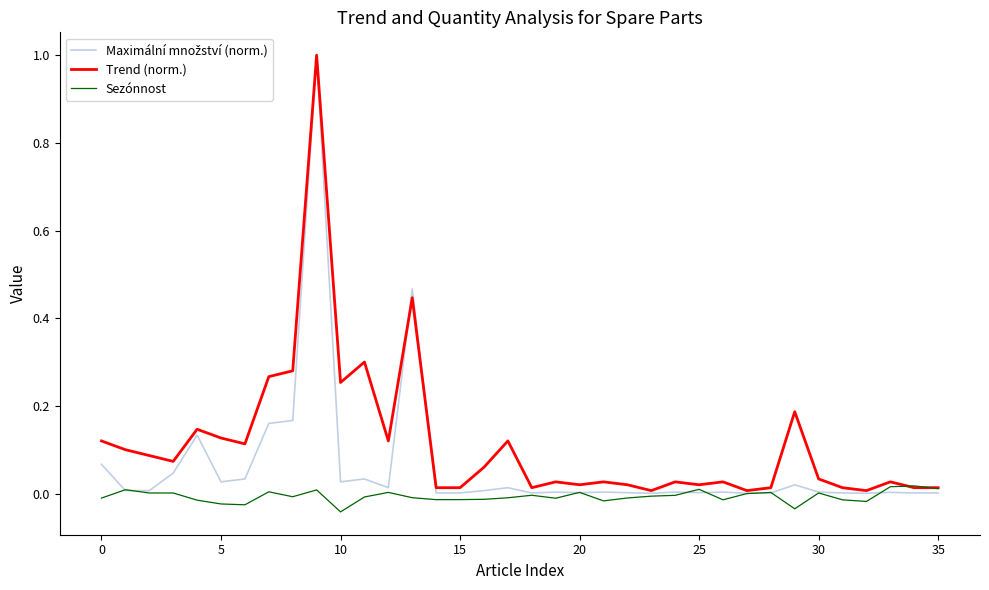

What is the greatest value displayed?

1.0